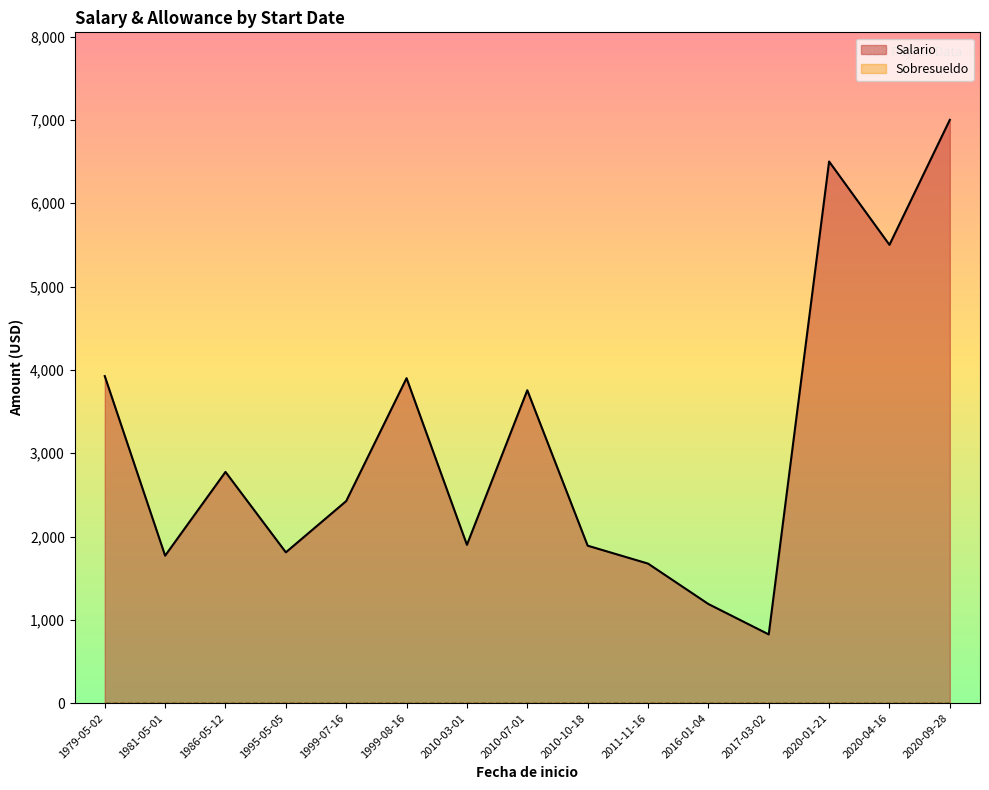

Where is the first local maximum for Salario?

1986-05-12